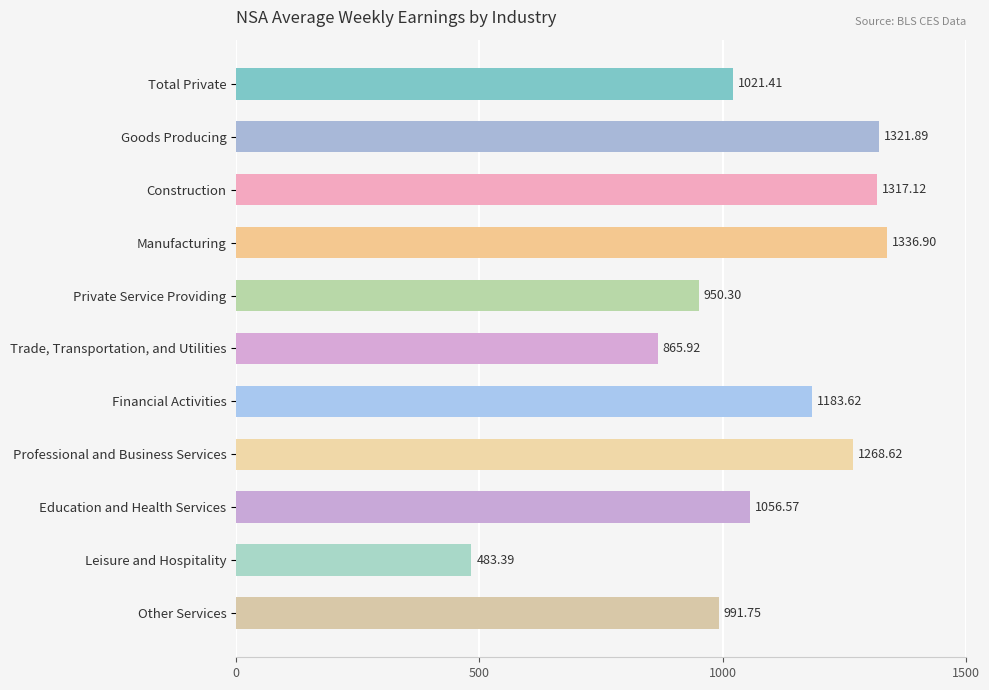

What is the label of the 7th bar from the bottom?

Private Service Providing